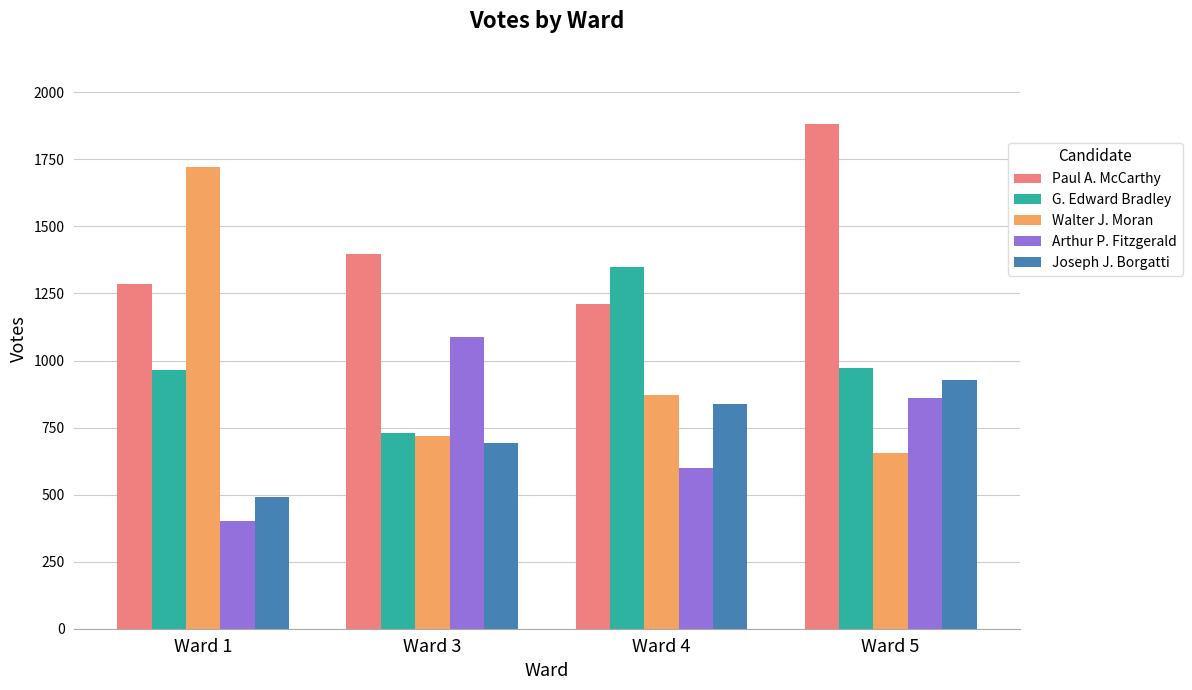

List the labels in order of Joseph J. Borgatti value, largest first.

Ward 5, Ward 4, Ward 3, Ward 1